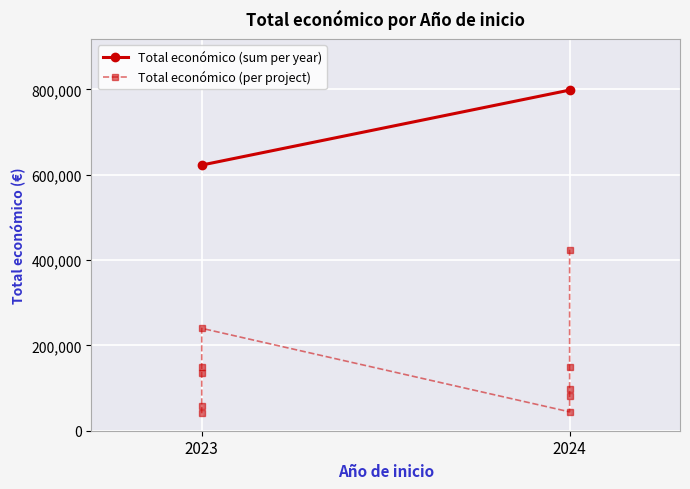

At which label is the value closest to 232798?

2023